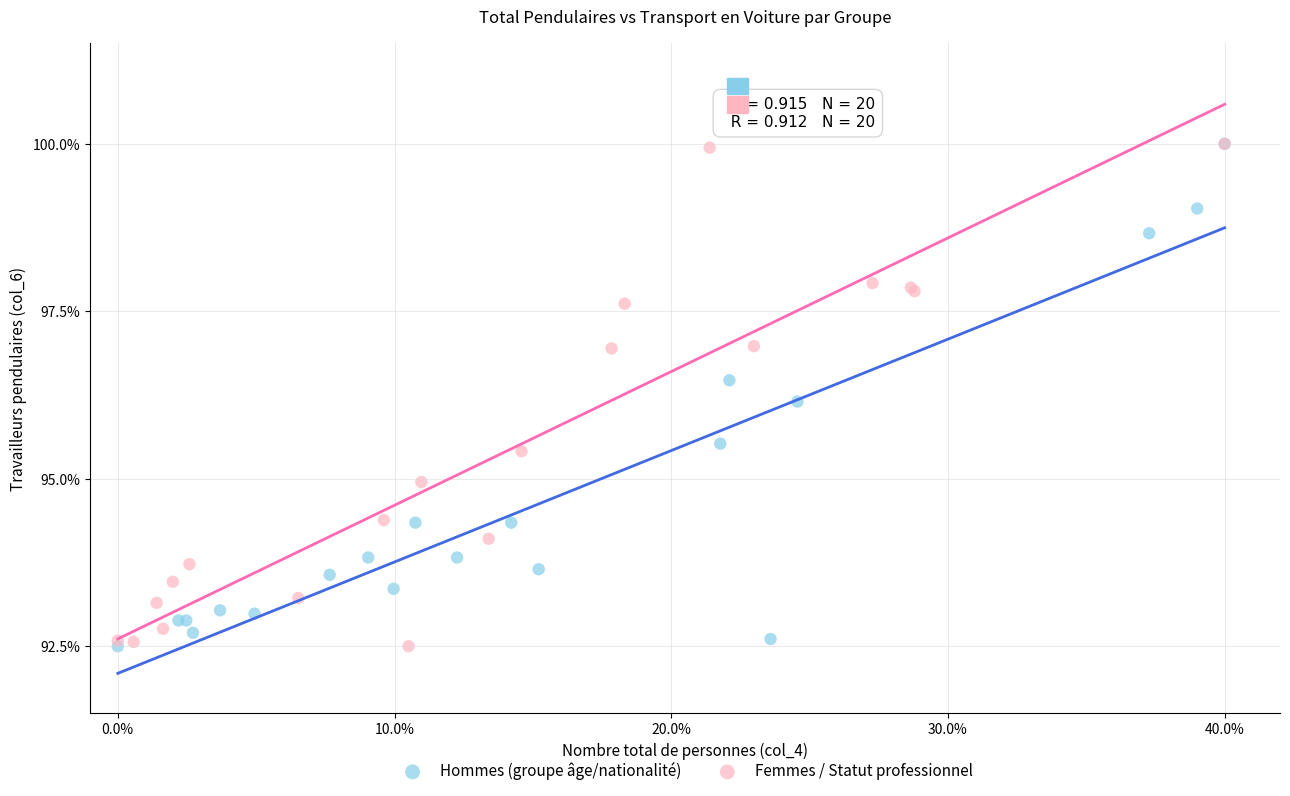

What are all the series names shown in the legend?

Hommes (groupe âge/nationalité), Femmes / Statut professionnel